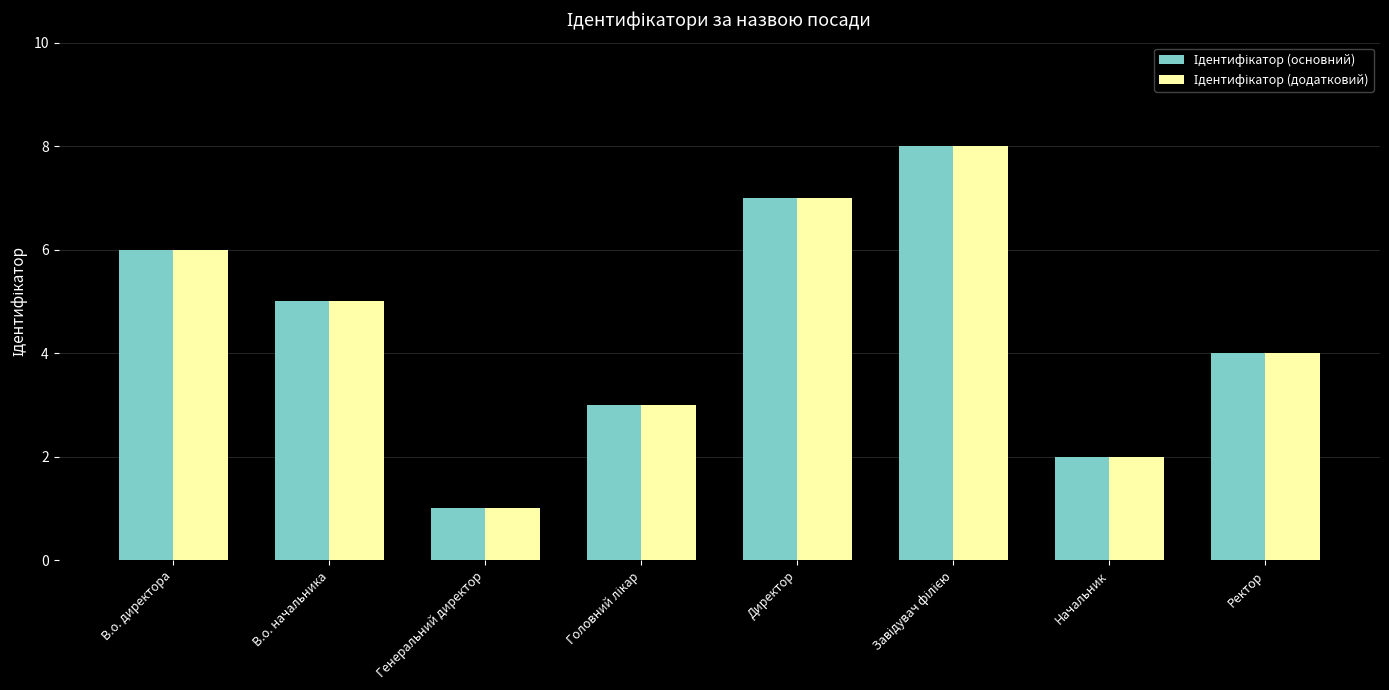

Which label corresponds to the smallest value in the chart?

Генеральний директор